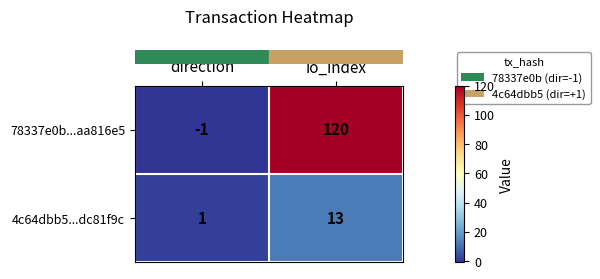

Reading right to left, list all the values displayed in this chart.

78337e0b...aa816e5: 120	-1
4c64dbb5...dc81f9c: 13	1